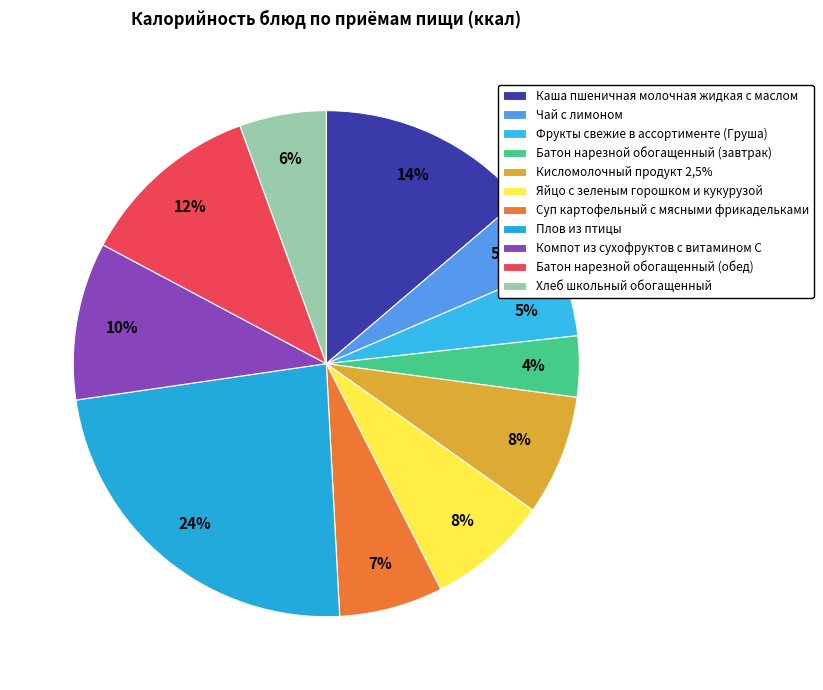

Which slice is the smallest?

Батон нарезной обогащенный (завтрак)